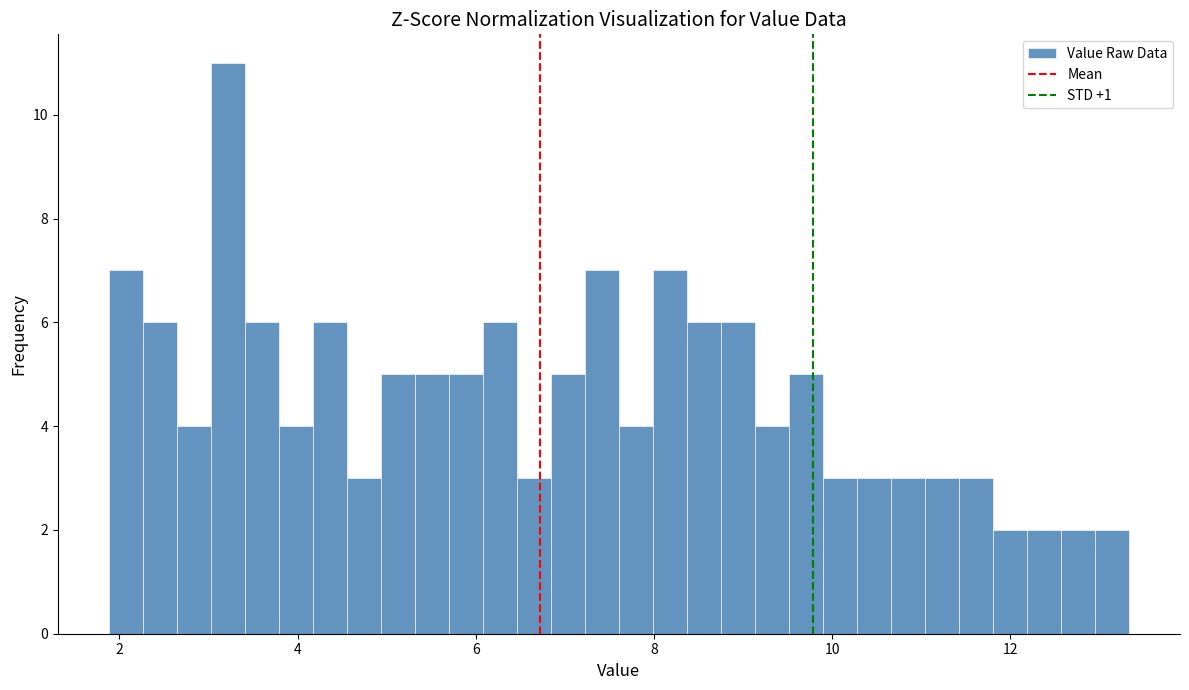

Around what value on the x-axis is the tallest bar? Give the approximate position of its centre, as read against the axis.

3.2